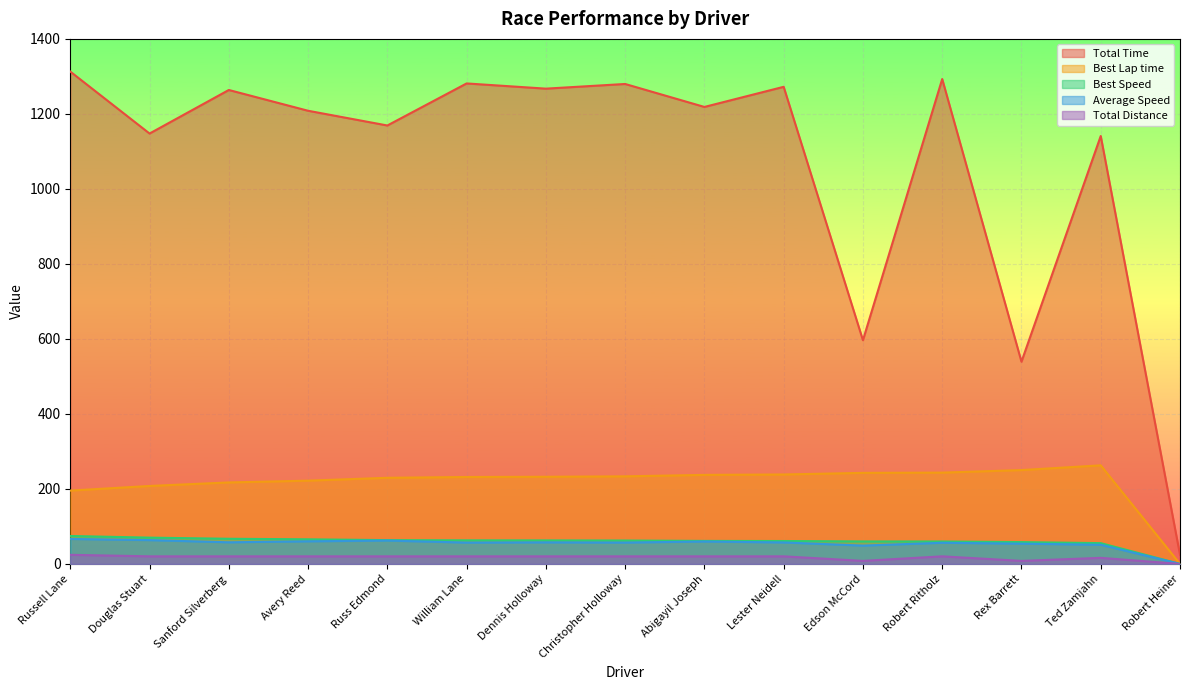

How many values in the Total Distance series exceed 20?

11